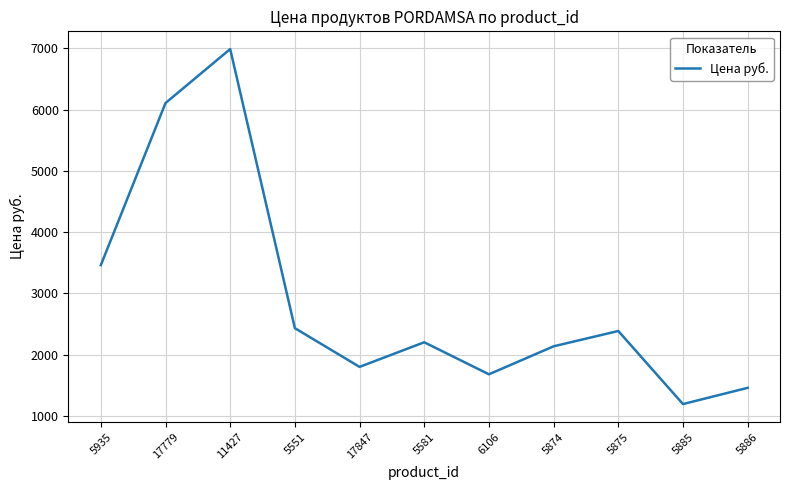

Which has a higher value, 5551 or 5935?

5935